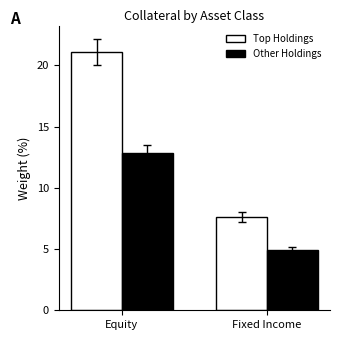

What is the label of the 1st bar from the right?

Fixed Income